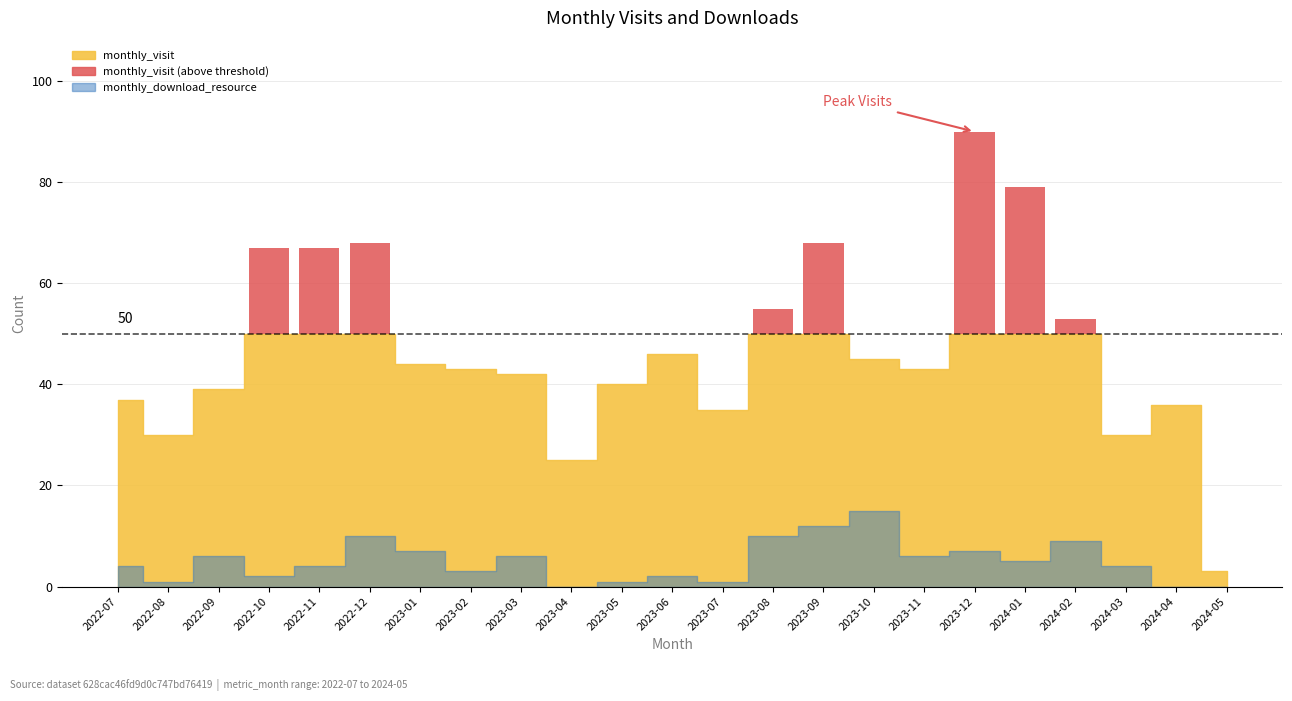

What is the label of the 9th bar from the right?

2023-09